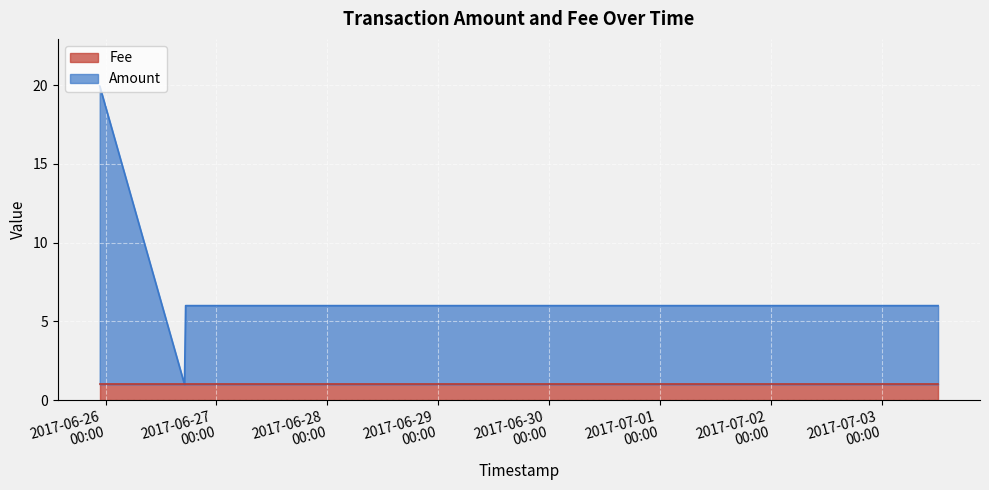

What is the sum of all Fee values?

4.0